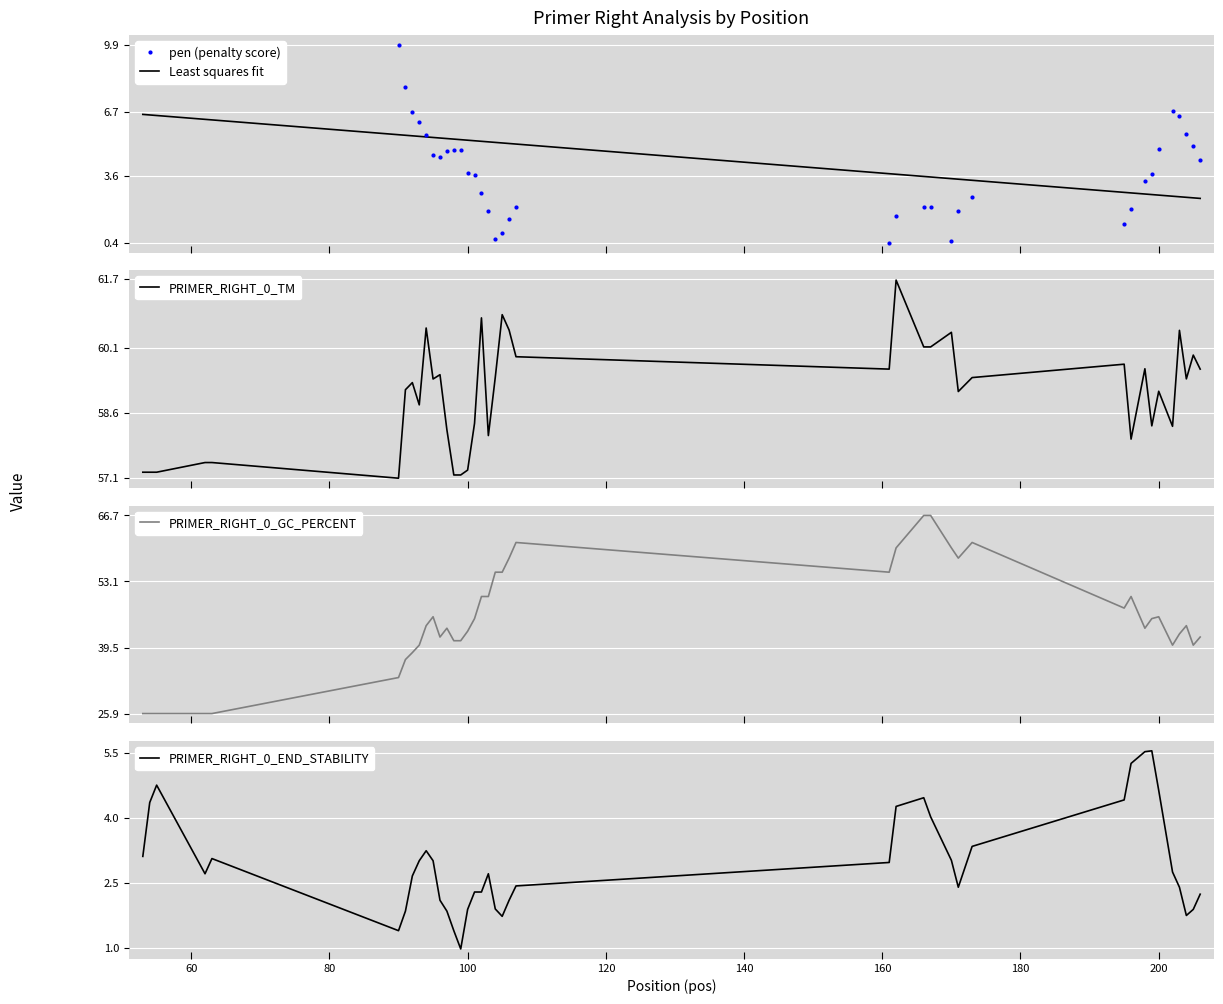

What is the maximum value for Least squares fit?

6.6